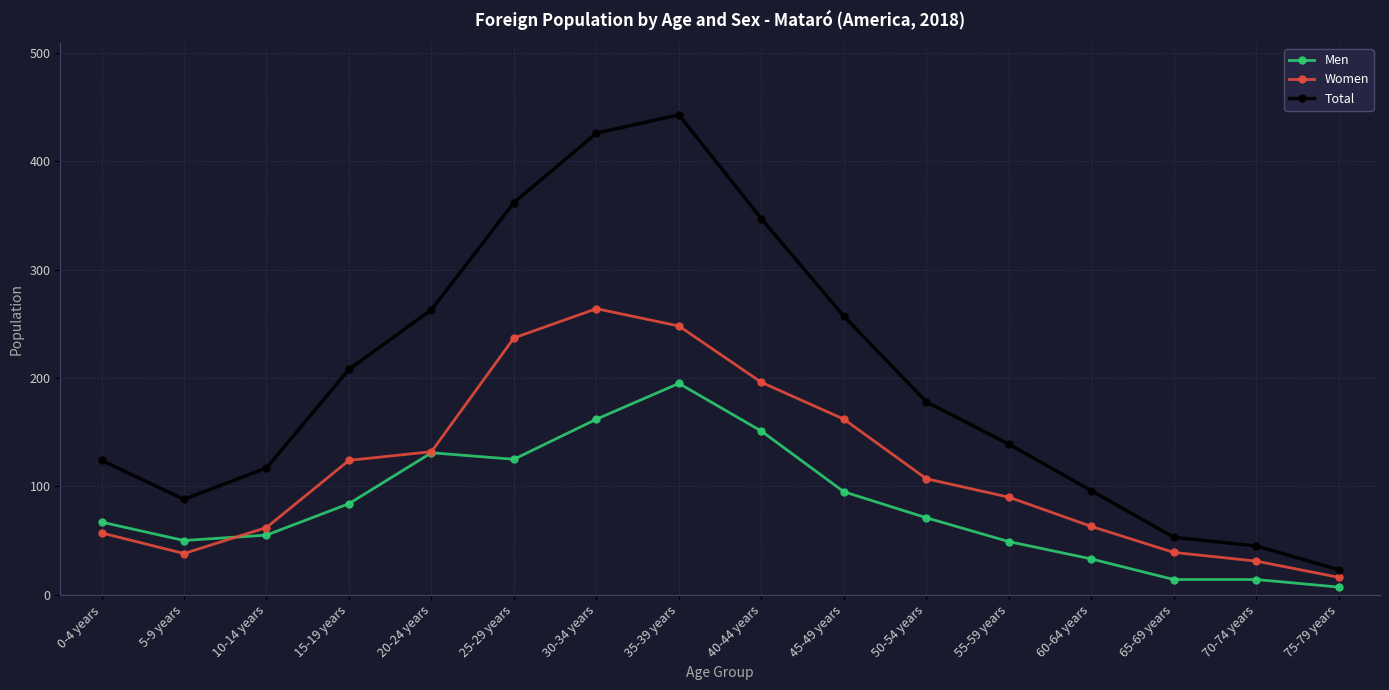

True or false: Men has more than 1 interior local peaks.

True